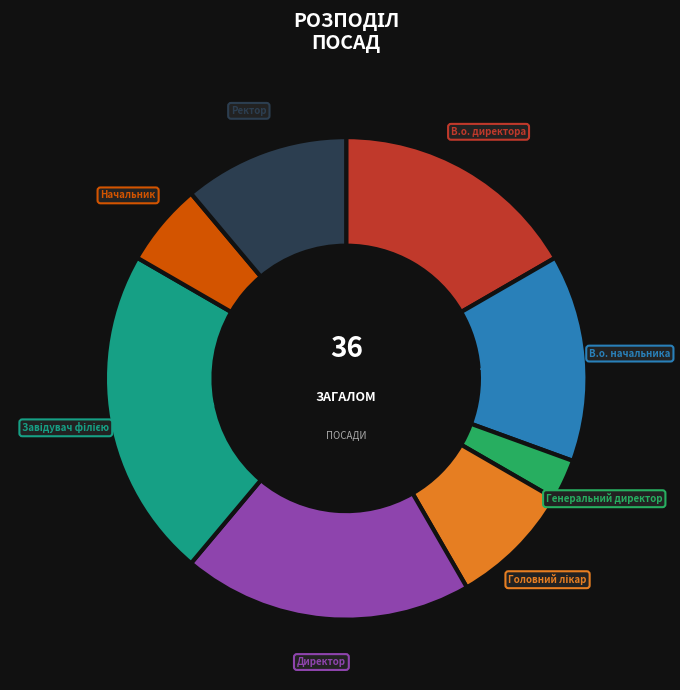

Do В.о. директора and В.о. начальника together represent more than half of the pie?

No